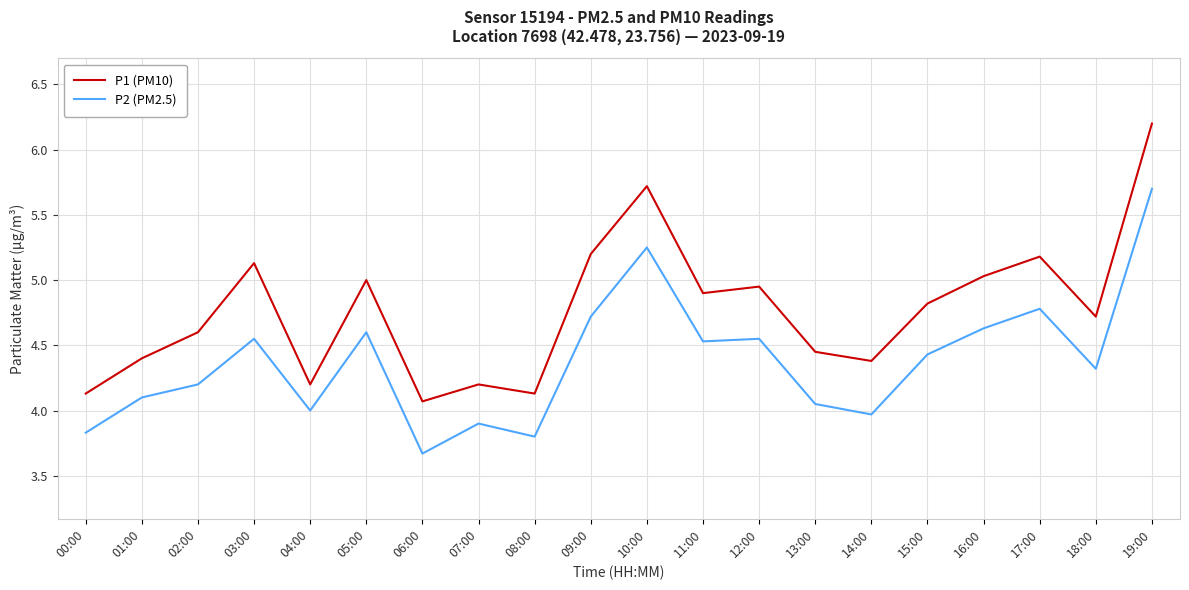

What is the minimum value shown in the chart?

3.7